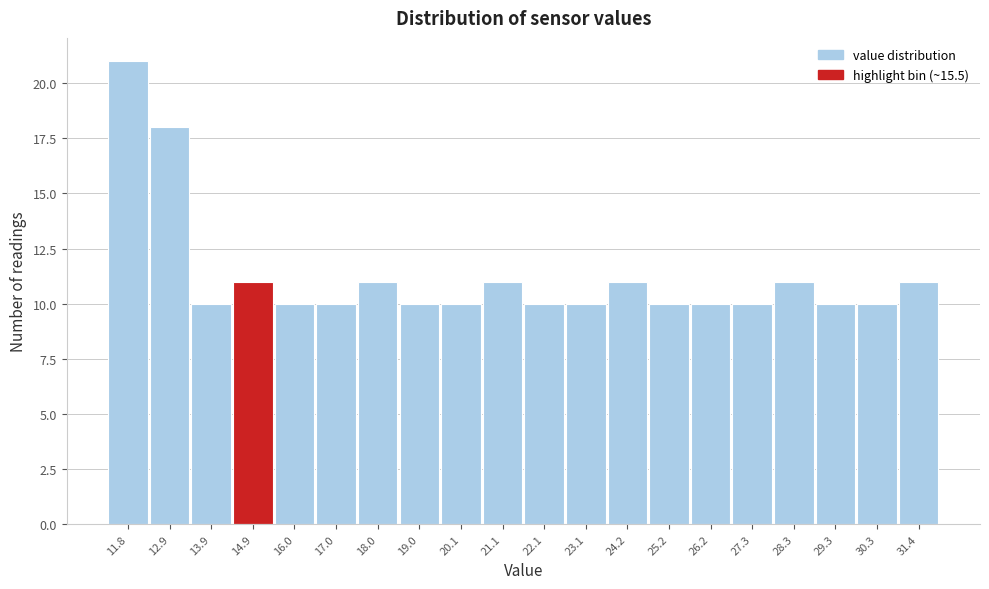

Reading left to right, what are all the values shown in this chart?

11.8=21	12.9=18	13.9=10	14.9=11	16.0=10	17.0=10	18.0=11	19.0=10	20.1=10	21.1=11	22.1=10	23.1=10	24.2=11	25.2=10	26.2=10	27.3=10	28.3=11	29.3=10	30.3=10	31.4=11